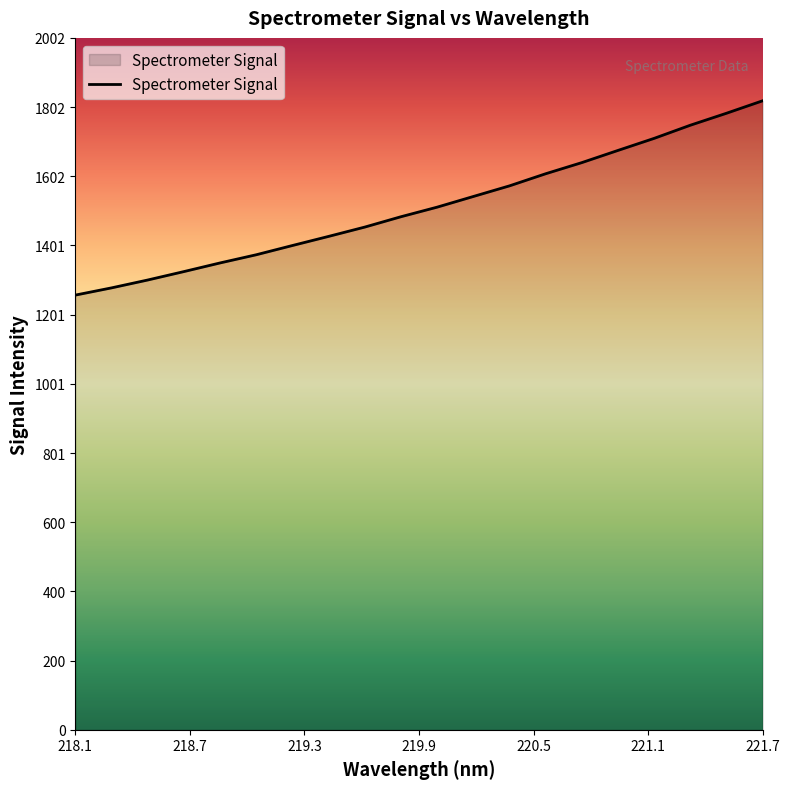

What is the minimum value shown in the chart?

1258.2